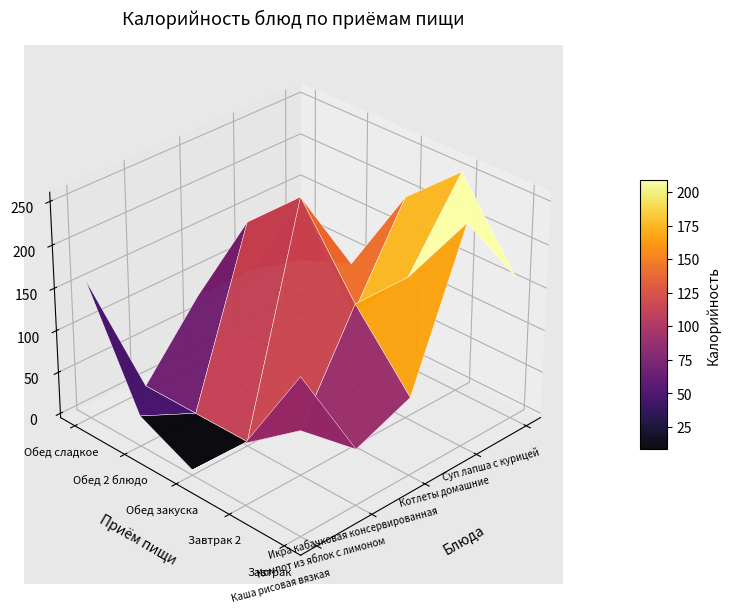

The value of Компот из яблок с лимоном at 4 is 0. True or false?

True